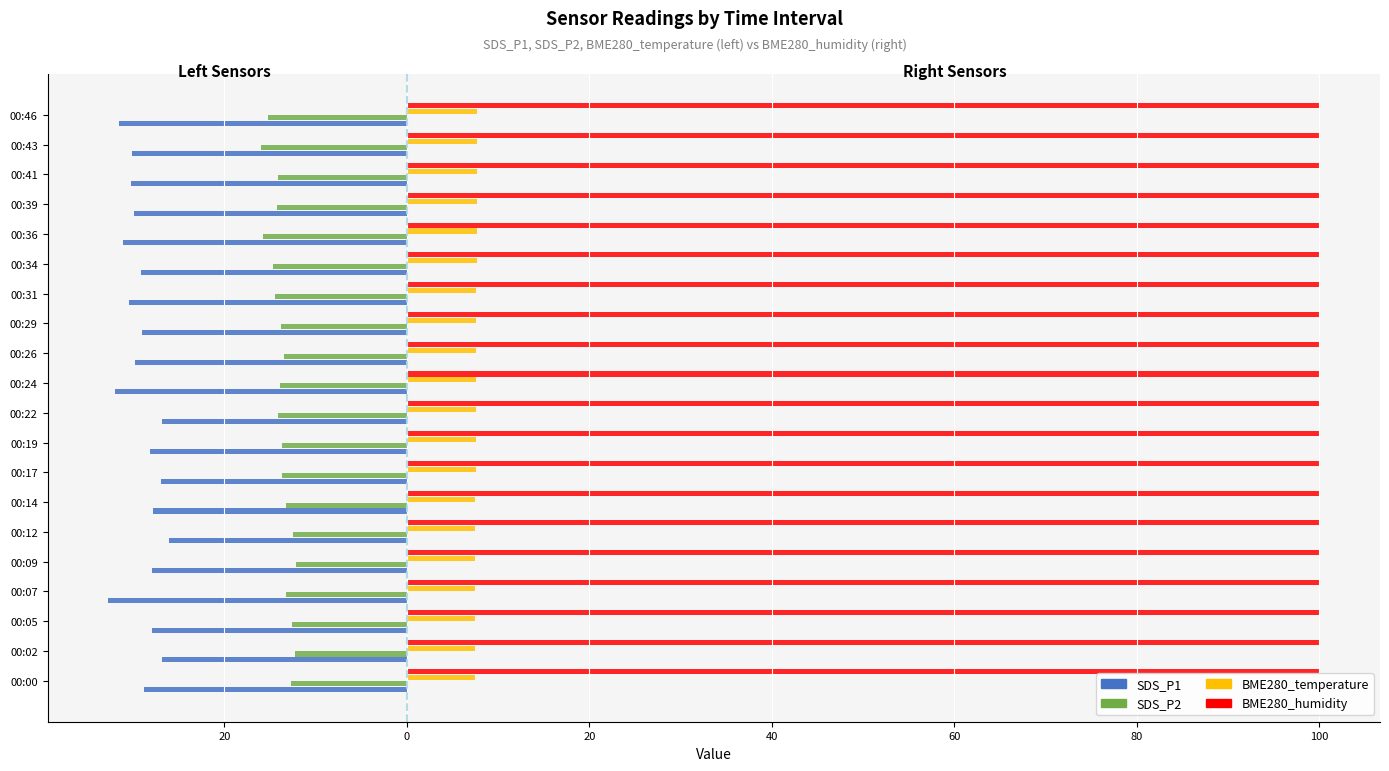

What are all the series names shown in the legend?

SDS_P1, SDS_P2, BME280_temperature, BME280_humidity